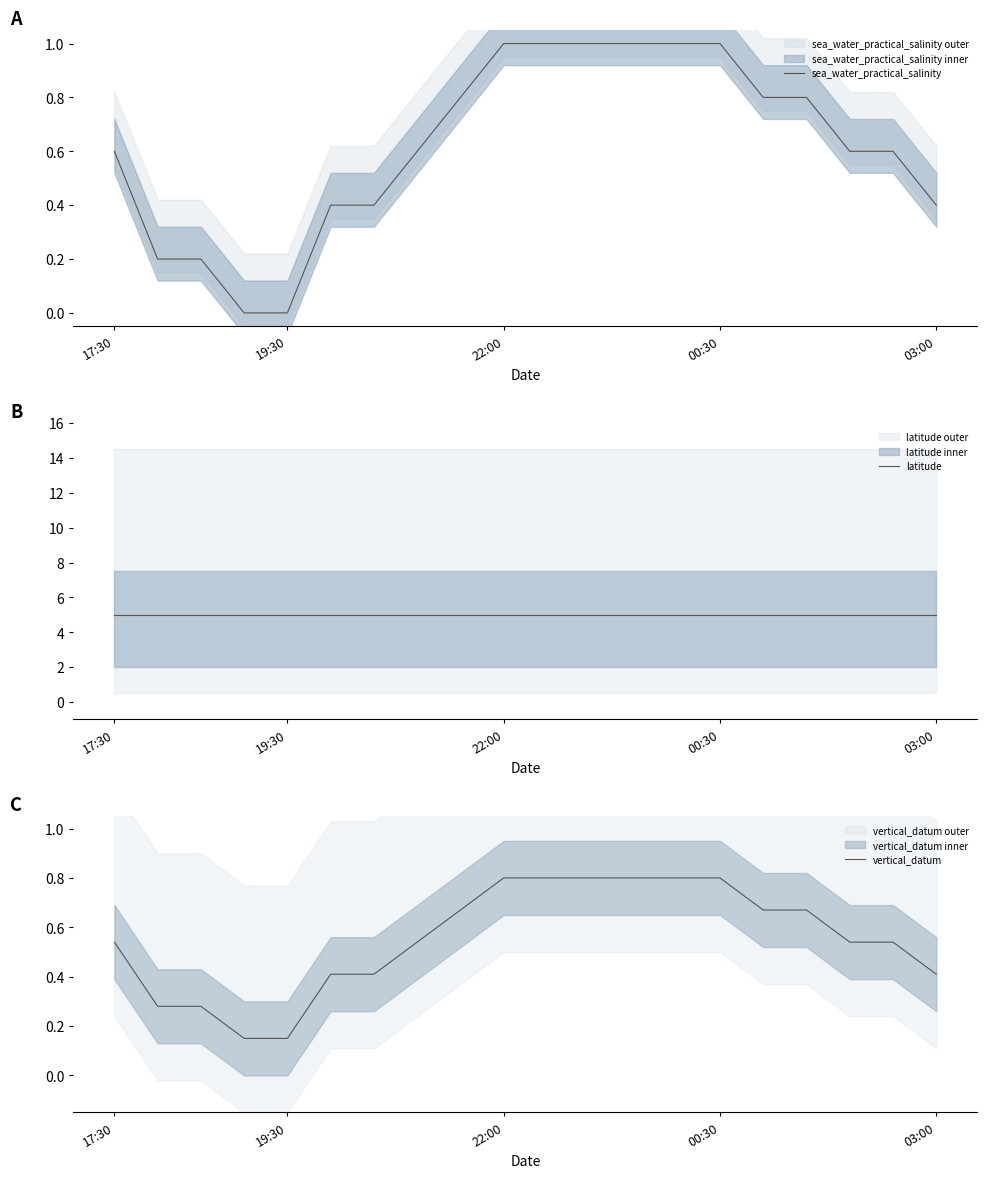

How many lines are shown in the chart?

3